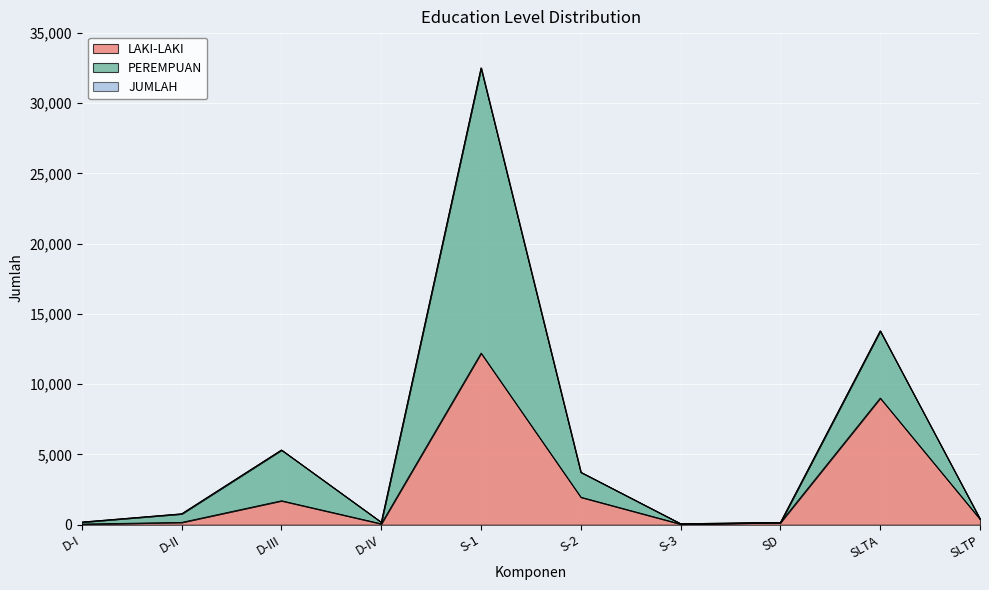

Which series has the widest spread of values?

PEREMPUAN